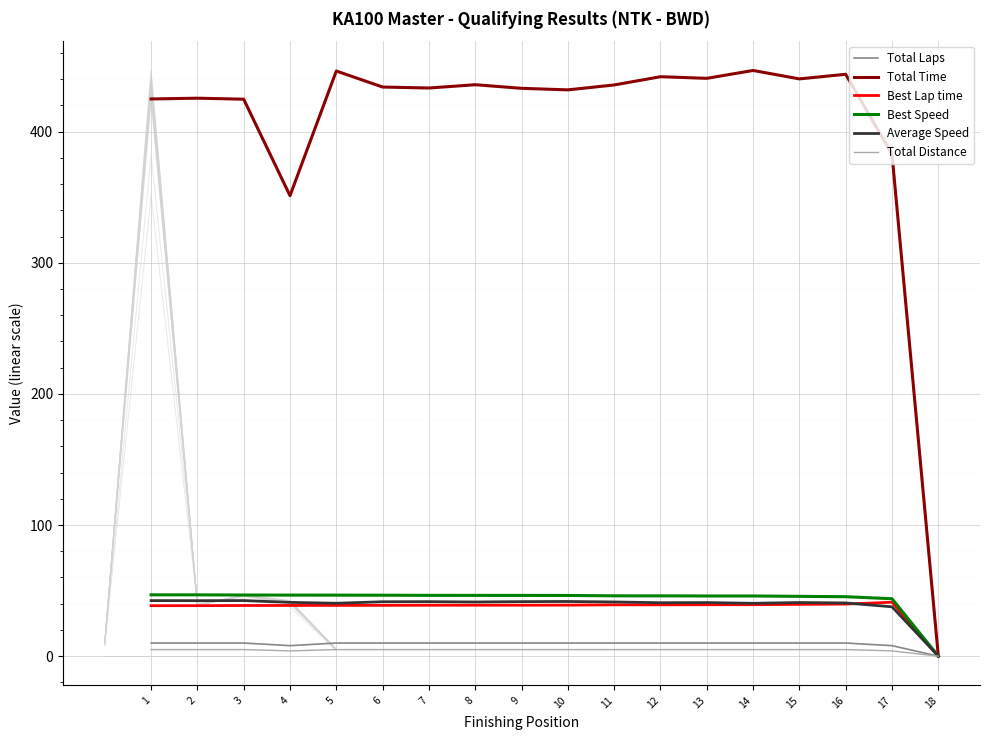

The Average Speed series shows 58.9 at 12. True or false?

False